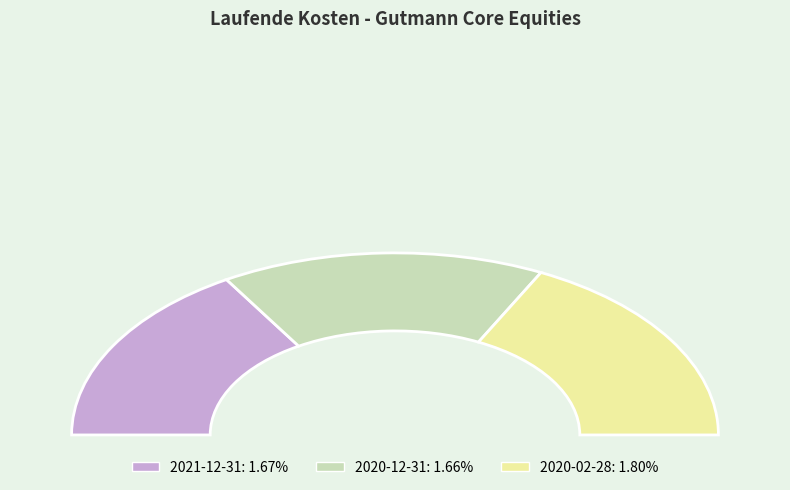

What is the smallest slice in the pie chart?

2020-12-31